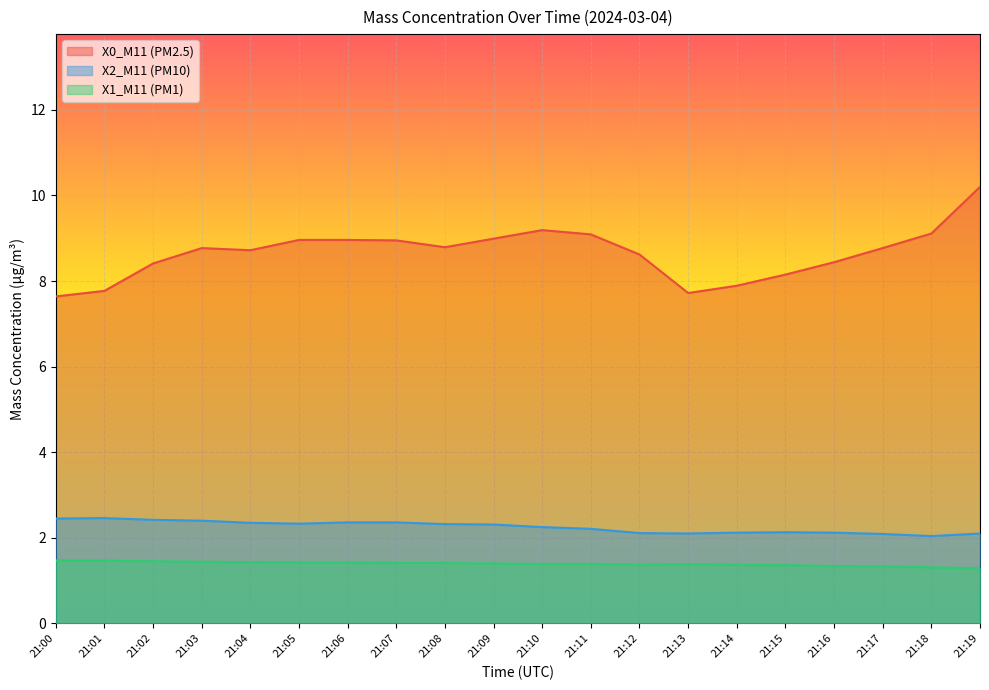

Is the value of X1_M11 (PM1) at 21:07 greater than the value of X2_M11 (PM10) at 21:16?

No